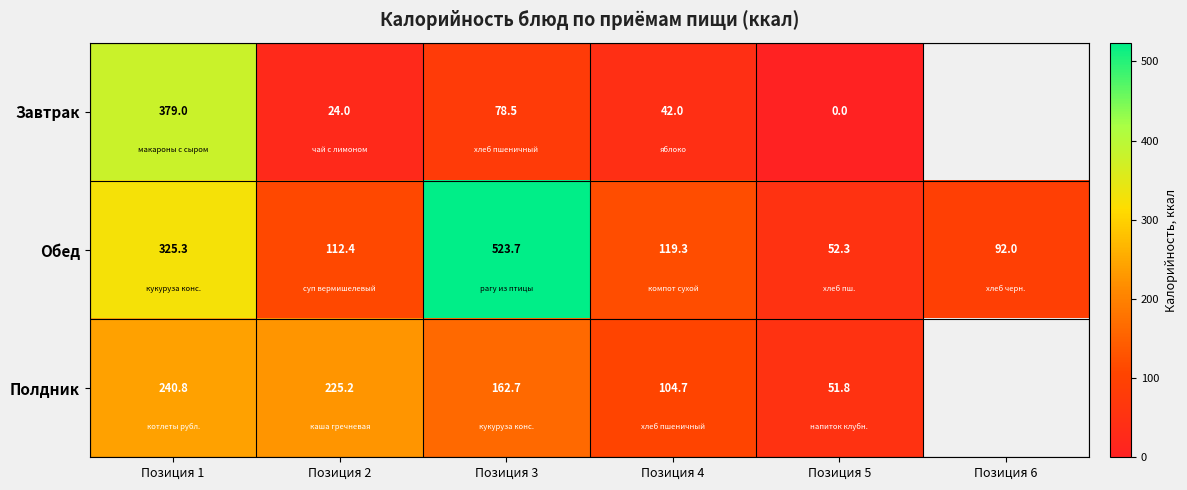

At which category does the chart reach its minimum across all series?

Позиция 5